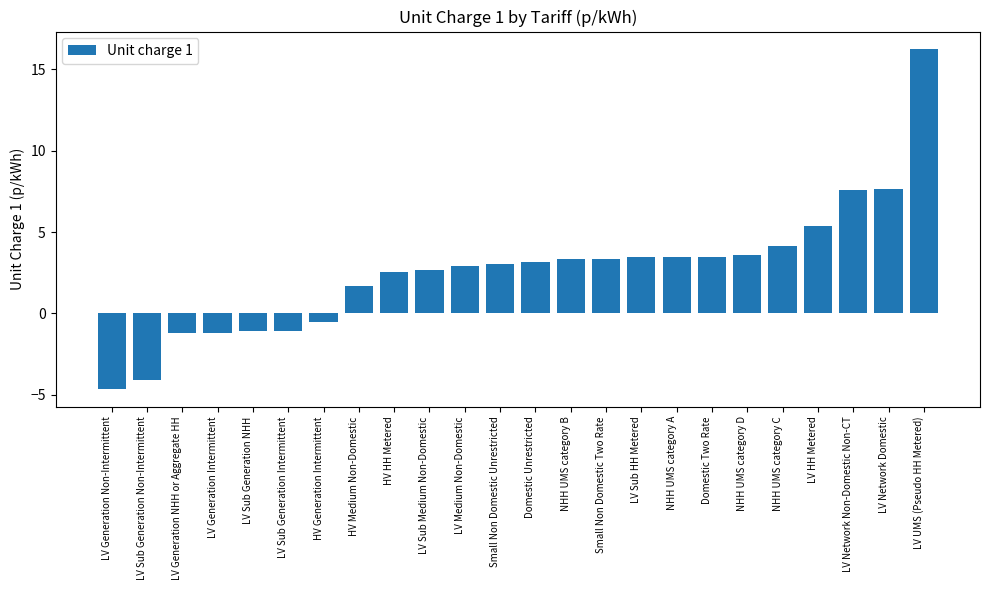

Is it true that the value at LV Network Domestic is 4.7?

False